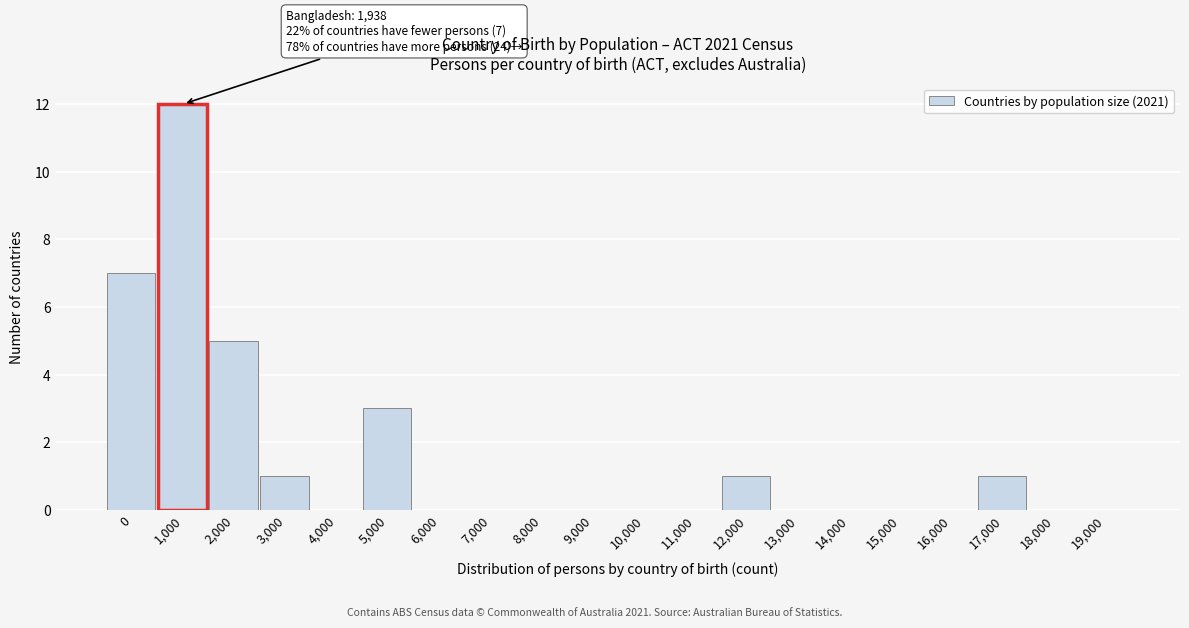

Reading left to right, transcribe all the data shown in this chart.

0=7	1,000=12	2,000=5	3,000=1	4,000=0	5,000=3	6,000=0	7,000=0	8,000=0	9,000=0	10,000=0	11,000=0	12,000=1	13,000=0	14,000=0	15,000=0	16,000=0	17,000=1	18,000=0	19,000=0